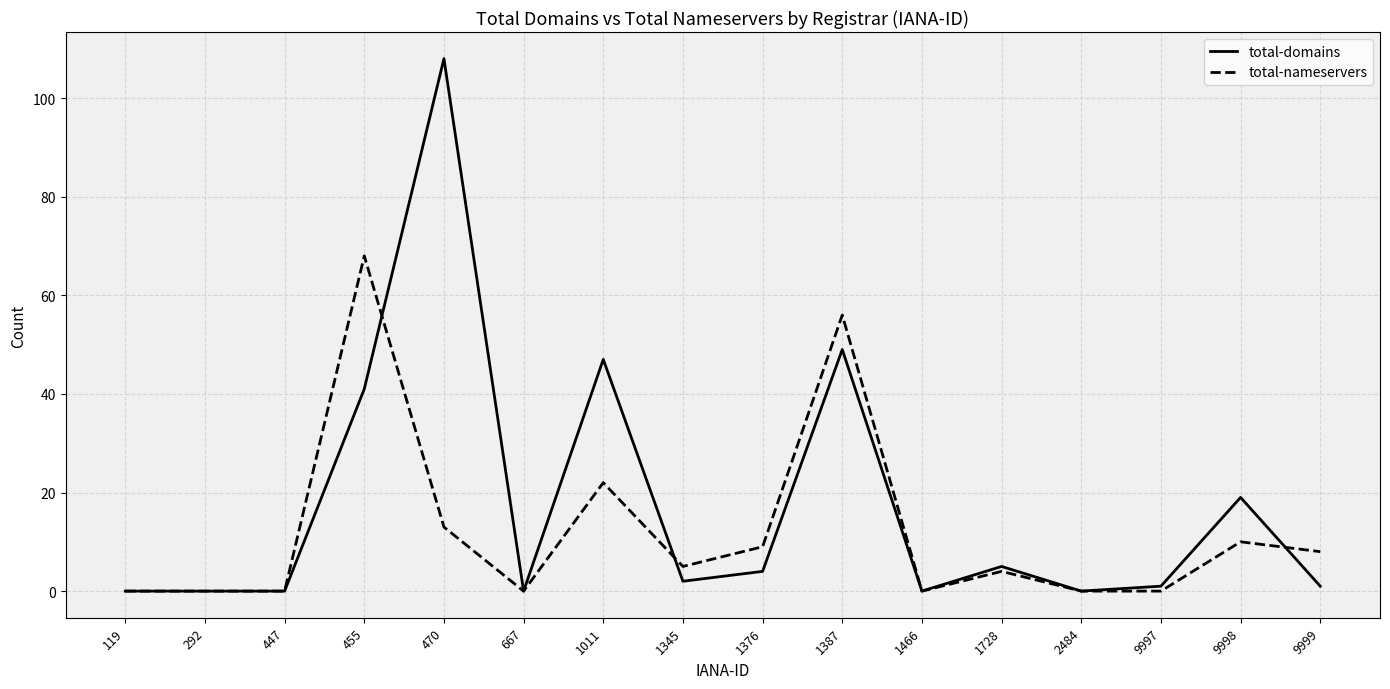

Reading right to left, what are all the values shown in this chart?

total-domains: 9999=1	9998=19	9997=1	2484=0	1728=5	1466=0	1387=49	1376=4	1345=2	1011=47	667=0	470=108	455=41	447=0	292=0	119=0
total-nameservers: 9999=8	9998=10	9997=0	2484=0	1728=4	1466=0	1387=56	1376=9	1345=5	1011=22	667=0	470=13	455=68	447=0	292=0	119=0